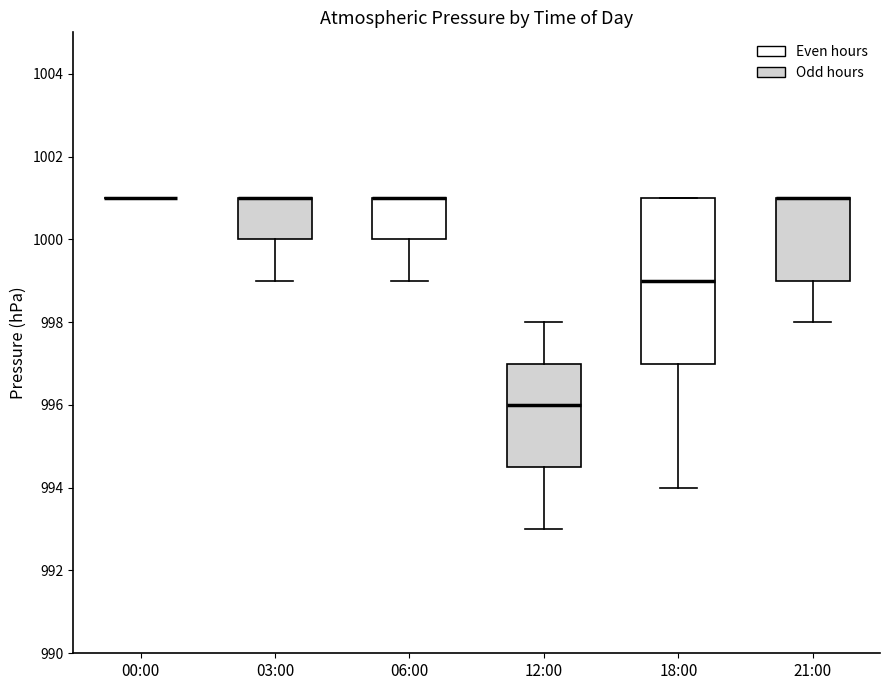

Reading left to right, transcribe this box plot: for each box, give where its median line is, the range the box spans, and where its two whiskers end, as read against the y-axis. The values are not printed on the chart, so give them approximately, as read against the axis.

00:00: box collapsed to a line at 1001.0, whiskers 1001.0 to 1001.0
03:00: median 1001.0 (drawn on the box's upper edge), box 1000.0 to 1001.0, whiskers 999.0 to 1001.0
06:00: median 1001.0 (drawn on the box's upper edge), box 1000.0 to 1001.0, whiskers 999.0 to 1001.0
12:00: median 996.0, box 994.6 to 997.0, whiskers 993.0 to 998.0
18:00: median 999.0, box 997.0 to 1001.0, whiskers 994.0 to 1001.0
21:00: median 1001.0 (drawn on the box's upper edge), box 999.0 to 1001.0, whiskers 998.0 to 1001.0